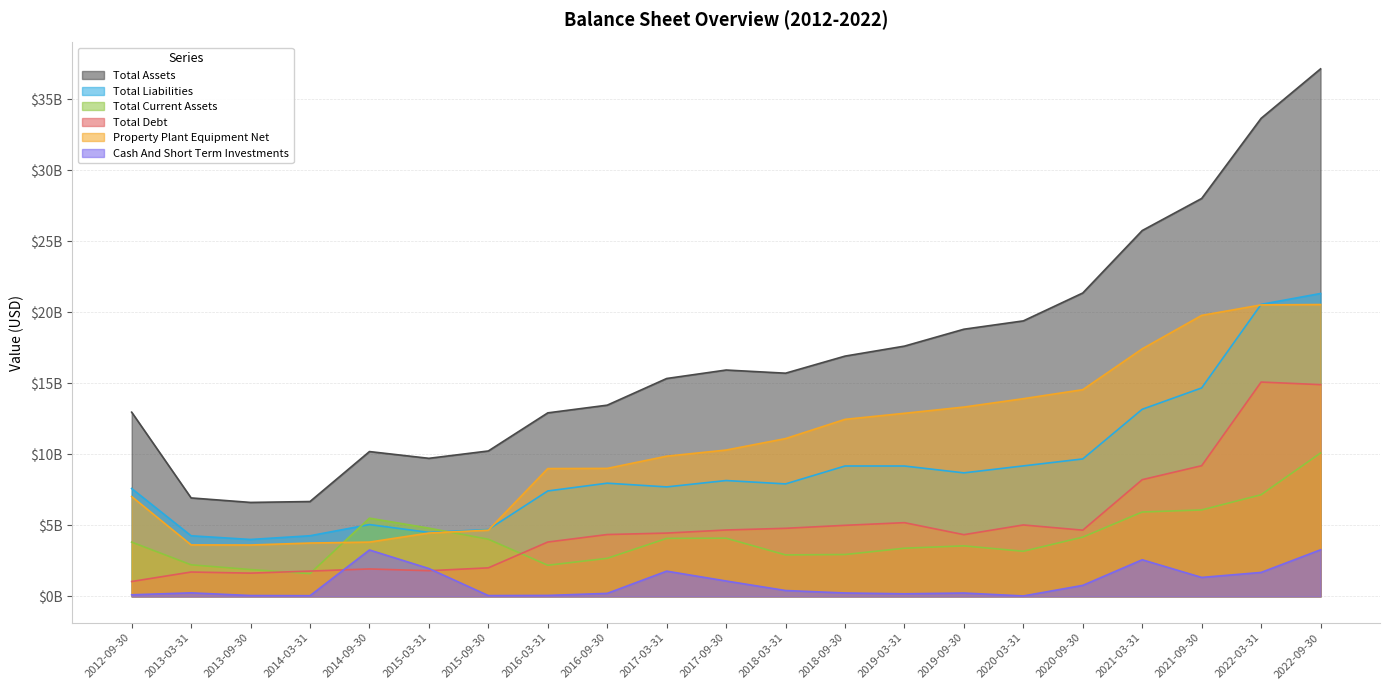

Reading right to left, what are all the values shown in this chart?

Total Assets: 2022-09-30=37124300000	2022-03-31=33643300000	2021-09-30=28003800000	2021-03-31=25746400000	2020-09-30=21351100000	2020-03-31=19387500000	2019-09-30=18800700000	2019-03-31=17611100000	2018-09-30=16907600000	2018-03-31=15706000000	2017-09-30=15928700000	2017-03-31=15332000000	2016-09-30=13455584000	2016-03-31=12913625000	2015-09-30=10232014000	2015-03-31=9714298000	2014-09-30=10190096000	2014-03-31=6673451000	2013-09-30=6610213000	2013-03-31=6927452000	2012-09-30=12962400000
Total Liabilities: 2022-09-30=21315500000	2022-03-31=20548900000	2021-09-30=14668700000	2021-03-31=13166000000	2020-09-30=9671700000	2020-03-31=9181600000	2019-09-30=8690700000	2019-03-31=9172800000	2018-09-30=9174400000	2018-03-31=7914000000	2017-09-30=8151100000	2017-03-31=7702400000	2016-09-30=7964381000	2016-03-31=7417390000	2015-09-30=4704464000	2015-03-31=4500970000	2014-09-30=5052390000	2014-03-31=4264797000	2013-09-30=4004093000	2013-03-31=4262987000	2012-09-30=7589440000
Total Current Assets: 2022-09-30=10089900000	2022-03-31=7151400000	2021-09-30=6081600000	2021-03-31=5935900000	2020-09-30=4169800000	2020-03-31=3172200000	2019-09-30=3552700000	2019-03-31=3387500000	2018-09-30=2943500000	2018-03-31=2916400000	2017-09-30=4093500000	2017-03-31=4078000000	2016-09-30=2676110000	2016-03-31=2188616000	2015-09-30=4018668000	2015-03-31=4799614000	2014-09-30=5501391000	2014-03-31=1601486000	2013-09-30=1885991000	2013-03-31=2218985000	2012-09-30=3818380000
Total Debt: 2022-09-30=14899900000	2022-03-31=15082400000	2021-09-30=9194300000	2021-03-31=8212500000	2020-09-30=4658300000	2020-03-31=5024700000	2019-09-30=4341100000	2019-03-31=5186200000	2018-09-30=4998900000	2018-03-31=4789200000	2017-09-30=4669700000	2017-03-31=4452800000	2016-09-30=4350337000	2016-03-31=3823423000	2015-09-30=2005717000	2015-03-31=1805569000	2014-09-30=1928124000	2014-03-31=1777964000	2013-09-30=1633981000	2013-03-31=1712391000	2012-09-30=1045120000
Property Plant Equipment Net: 2022-09-30=20538500000	2022-03-31=20512200000	2021-09-30=19773800000	2021-03-31=17420600000	2020-09-30=14546400000	2020-03-31=13911600000	2019-09-30=13322700000	2019-03-31=12883700000	2018-09-30=12456900000	2018-03-31=11103800000	2017-09-30=10297300000	2017-03-31=9865900000	2016-09-30=9005138000	2016-03-31=8992524000	2015-09-30=4656532000	2015-03-31=4455895000	2014-09-30=3817921000	2014-03-31=3751833000	2013-09-30=3614432000	2013-03-31=3621134000	2012-09-30=7024640000
Cash And Short Term Investments: 2022-09-30=3277300000	2022-03-31=1683600000	2021-09-30=1332200000	2021-03-31=2575400000	2020-09-30=773000000	2020-03-31=29000000	2019-09-30=234000000	2019-03-31=179100000	2018-09-30=237800000	2018-03-31=410000000	2017-09-30=1080900000	2017-03-31=1774000000	2016-09-30=209527000	2016-03-31=64746000	2015-09-30=54465000	2015-03-31=1957840000	2014-09-30=3265081000	2014-03-31=45703000	2013-09-30=57686000	2013-03-31=246008000	2012-09-30=109500000